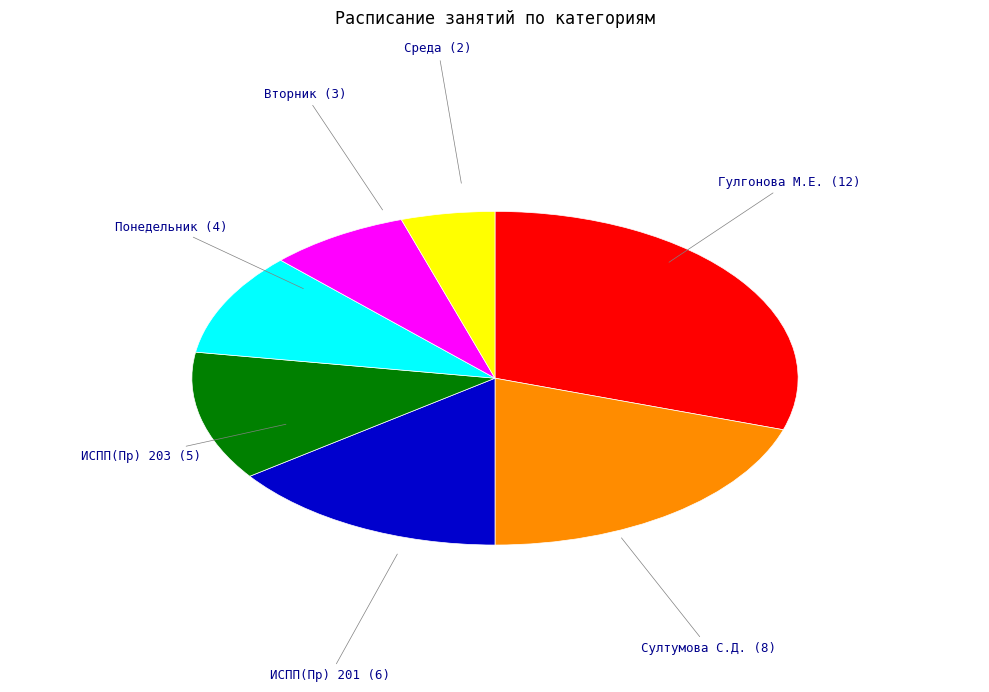

Does any single category account for the majority?

No